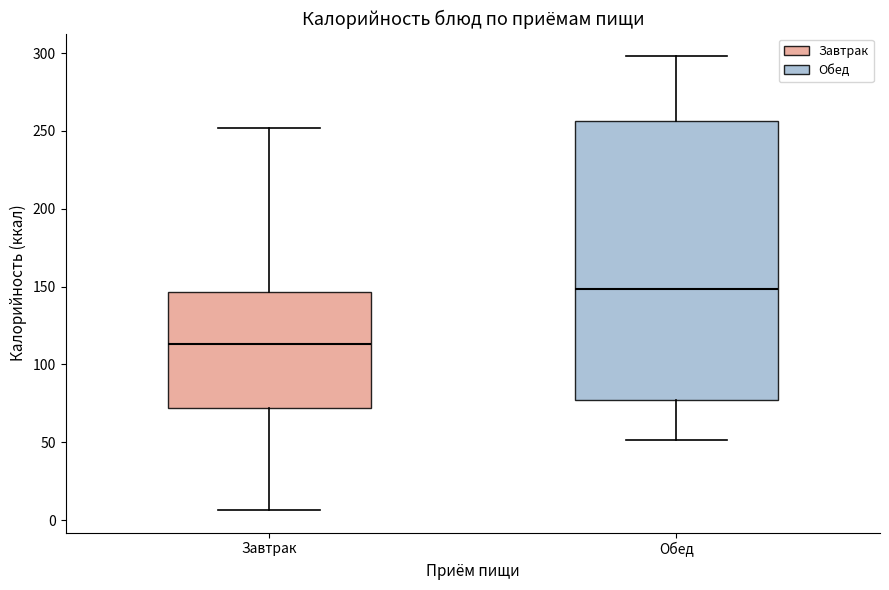

Reading left to right, transcribe this box plot: for each box, give where its median line is, the range the box spans, and where its two whiskers end, as read against the y-axis. The values are not printed on the chart, so give them approximately, as read against the axis.

Завтрак: median 115, box 70 to 145, whiskers 5 to 250
Обед: median 150, box 75 to 255, whiskers 50 to 300